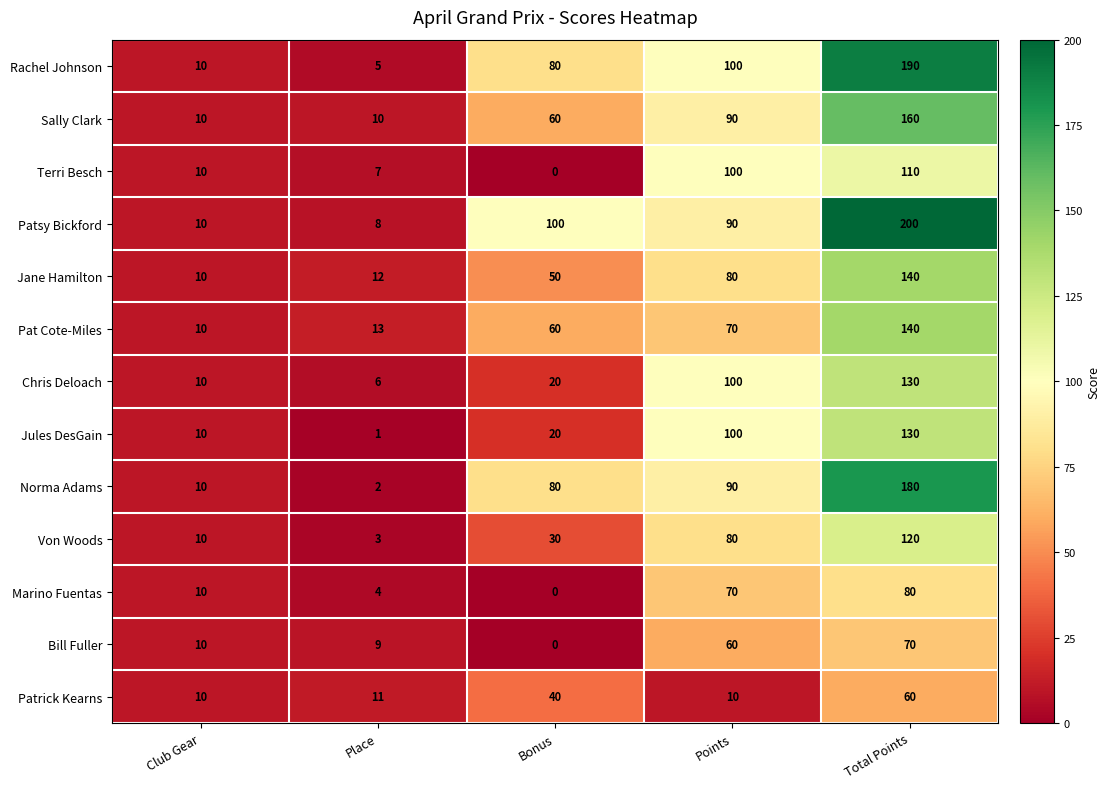

How many distinct data groups are displayed?

13